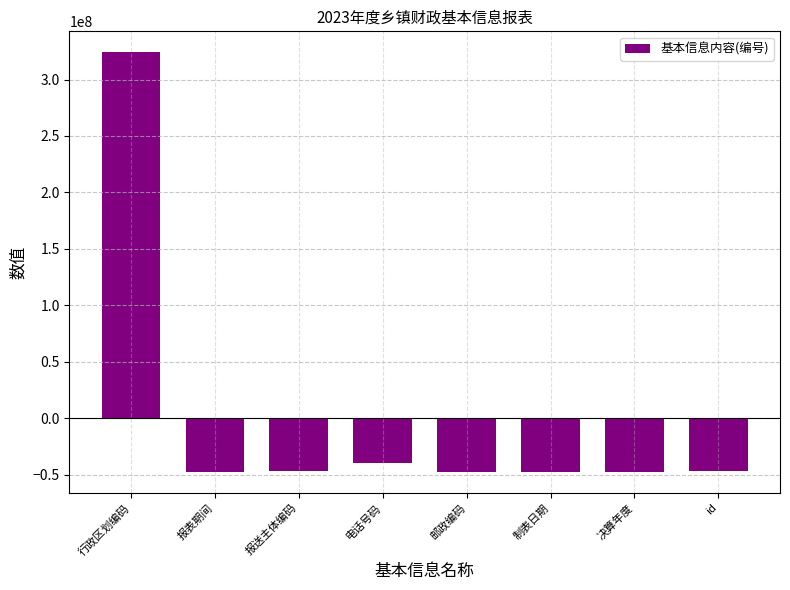

What is the greatest value displayed?

324104148.6